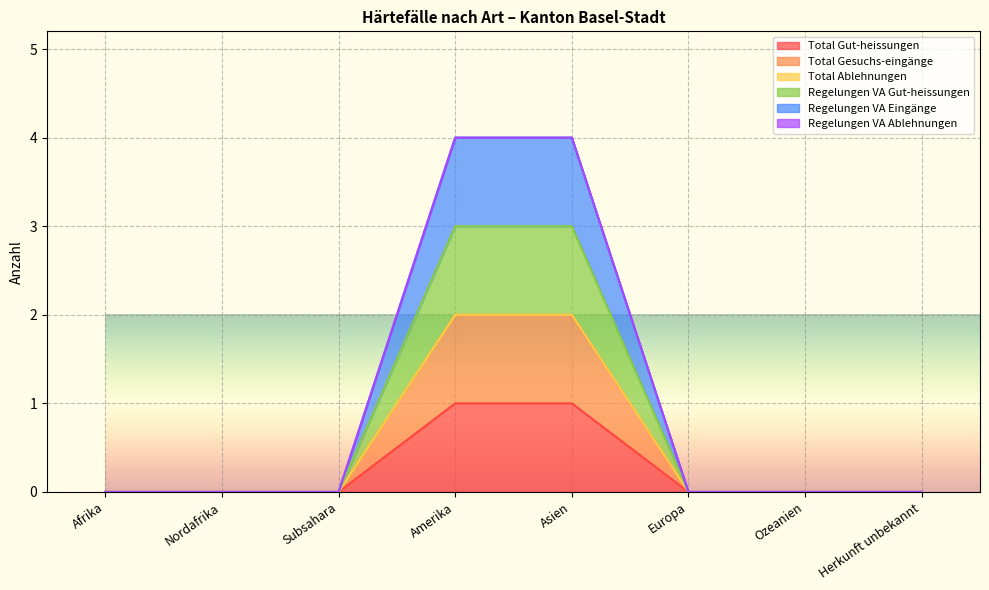

The value of Total Gesuchs-eingänge at Europa is -1. True or false?

False